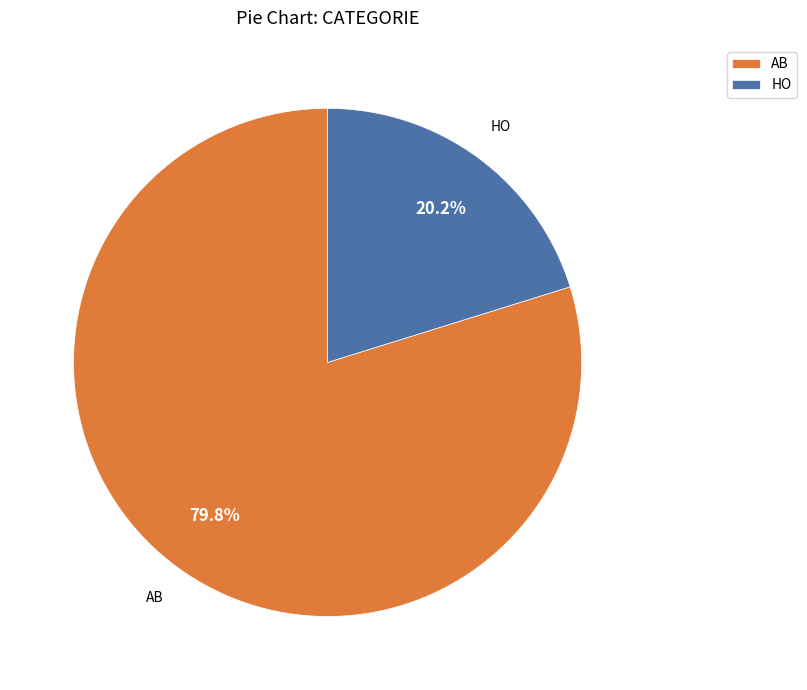

Is the sum of HO and AB greater than half?

Yes